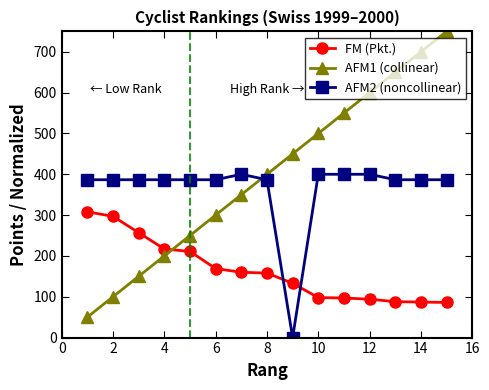

What is the value of the AFM2 (noncollinear) point at the 12th from the left?

400.0